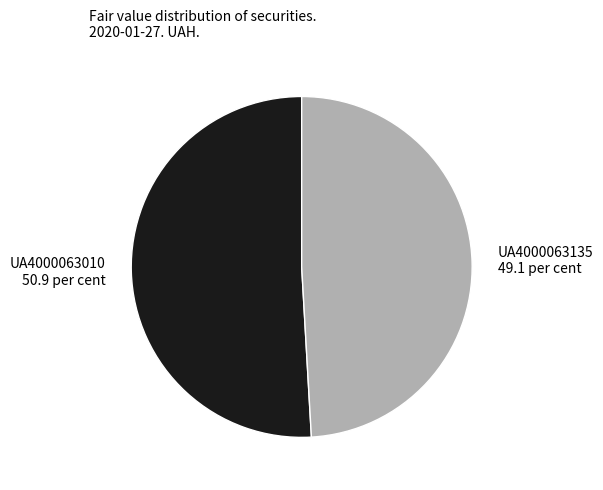

What is the largest slice in the pie chart?

UA4000063010